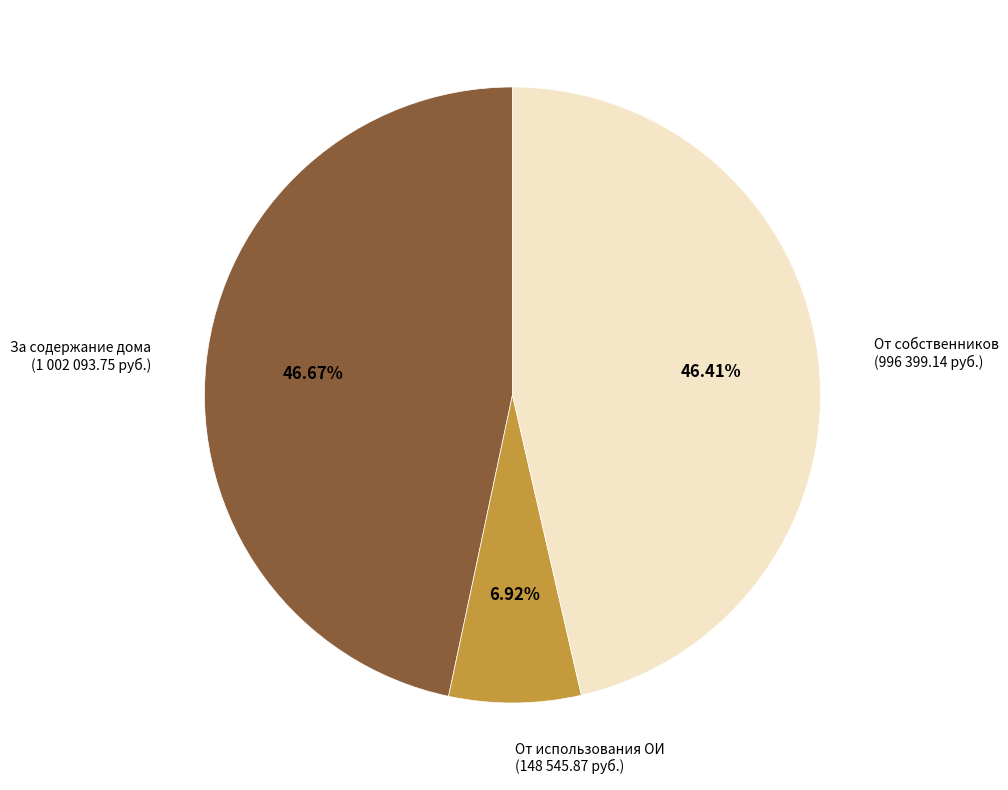

Combined, do От собственников (996 399.14 руб.) and За содержание дома (1 002 093.75 руб.) account for over 50%?

Yes